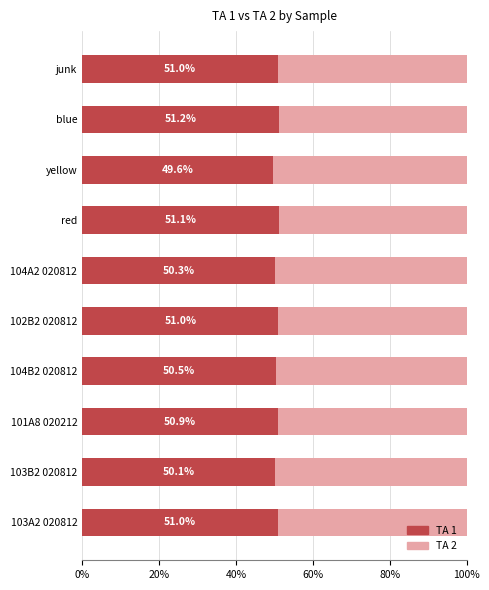

What is the average value of the TA 1 series?

50.7